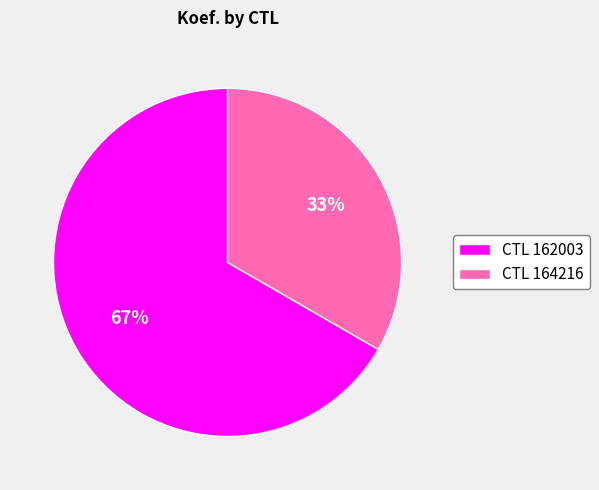

Do CTL 162003 and CTL 164216 together represent more than half of the pie?

Yes